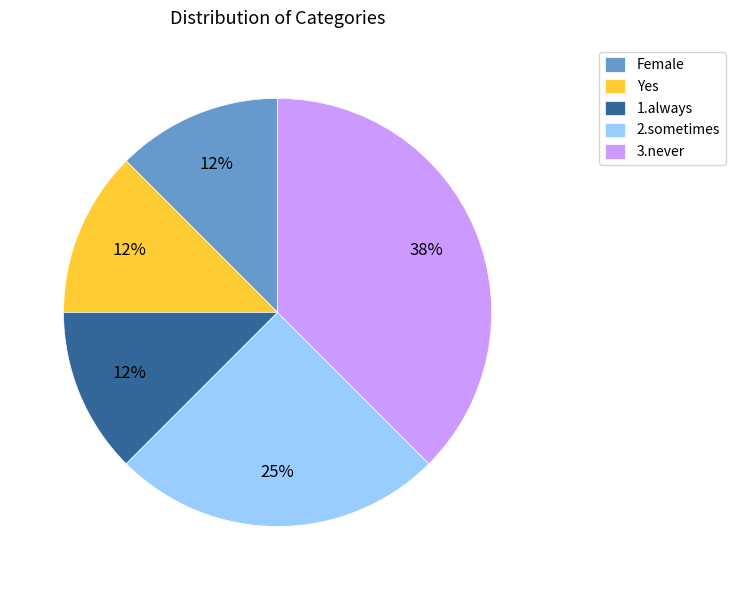

How many slices are in this pie chart?

5